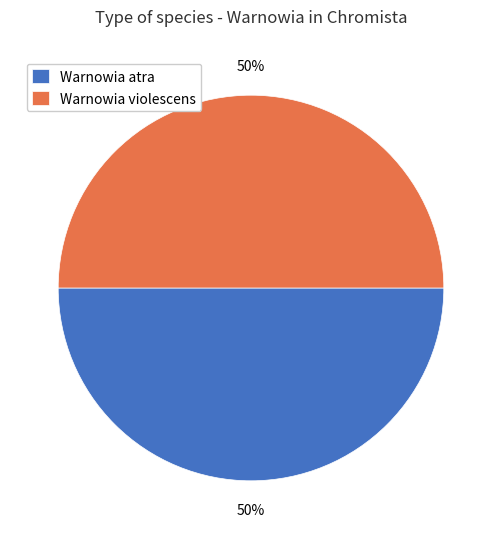

How many segments does this pie chart have?

2